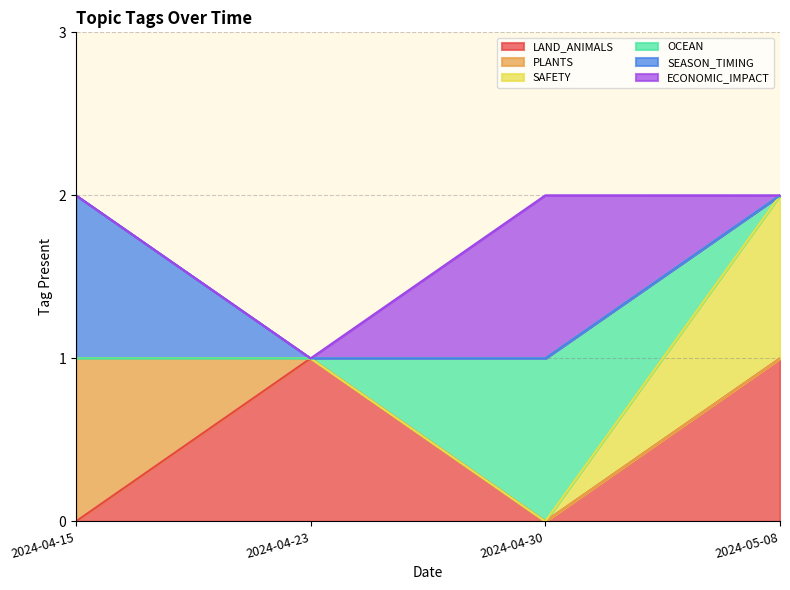

How many LAND_ANIMALS values are between 0 and 1?

4